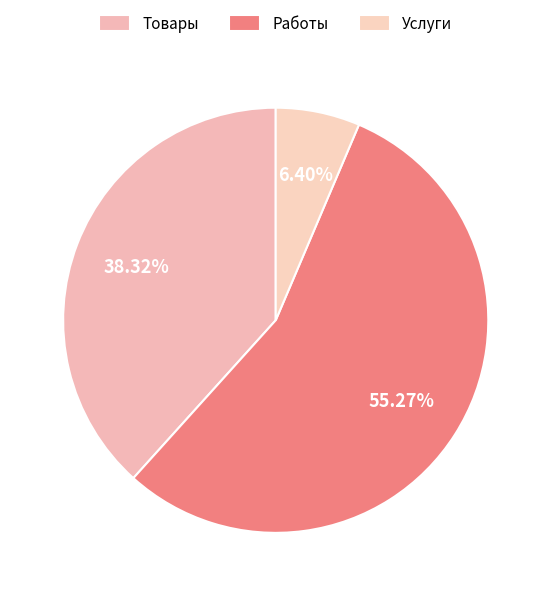

To the nearest percent, what is the combined percentage of Работы and Услуги?

62%